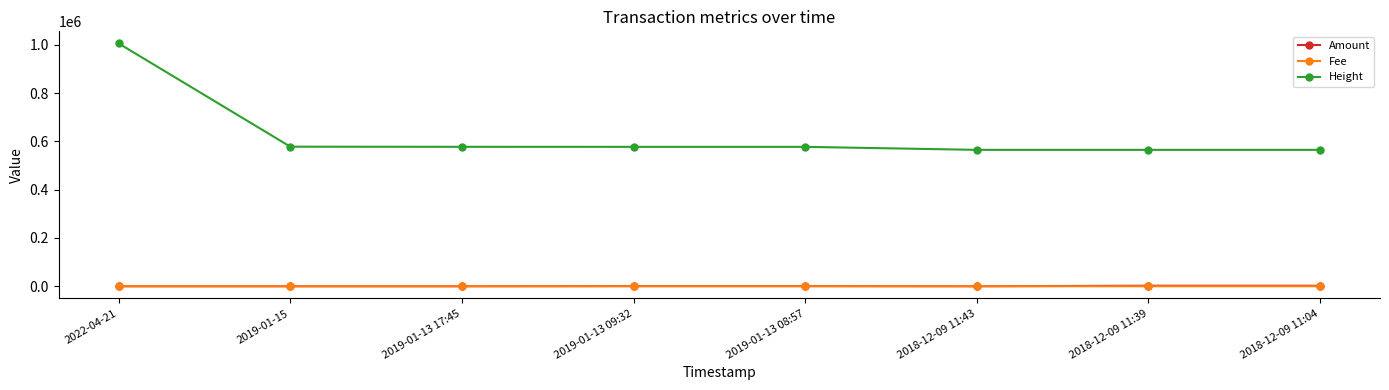

Where does the Height series first go above 577376?

2022-04-21